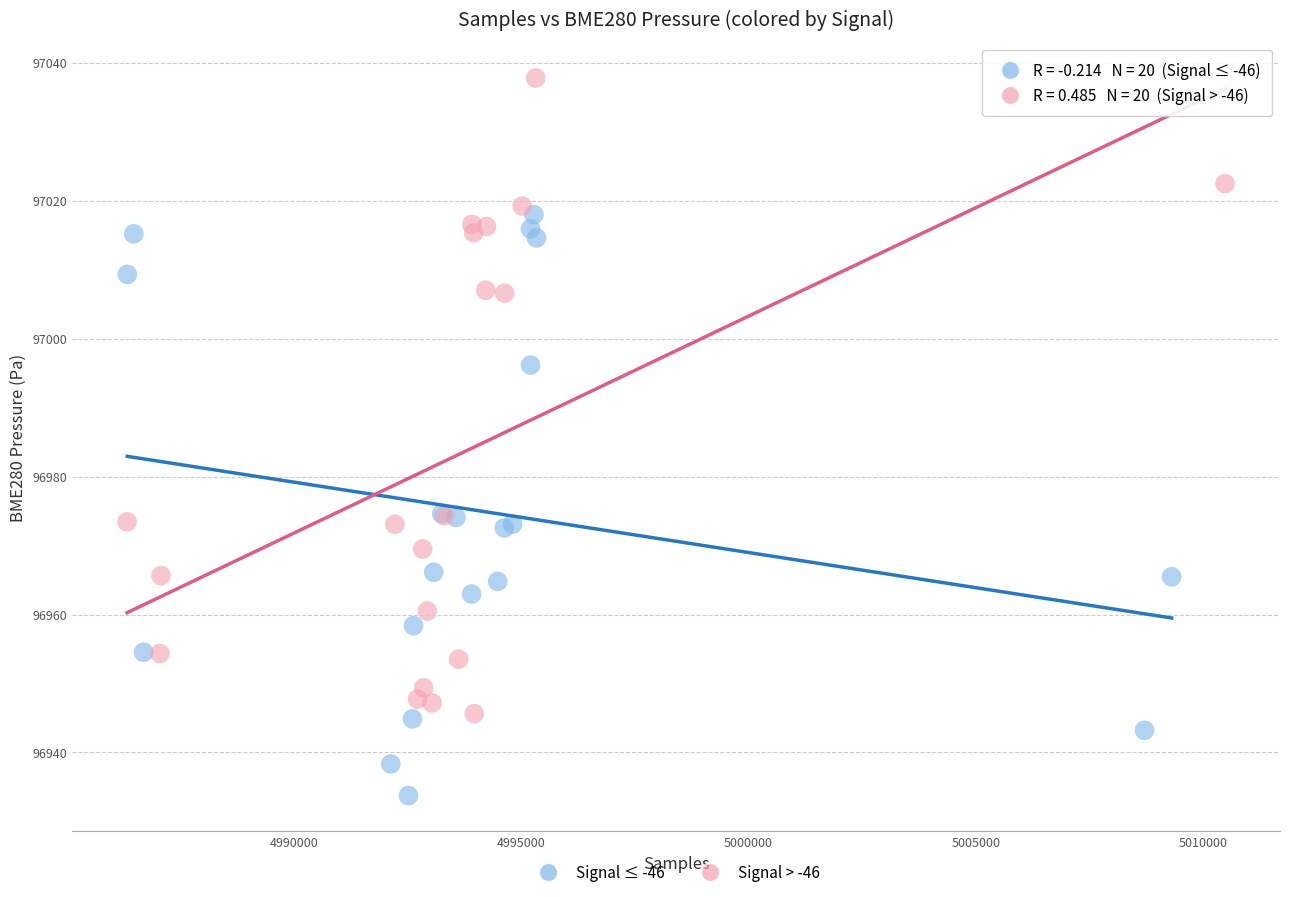

Which series reaches the minimum Y coordinate?

Signal ≤ -46